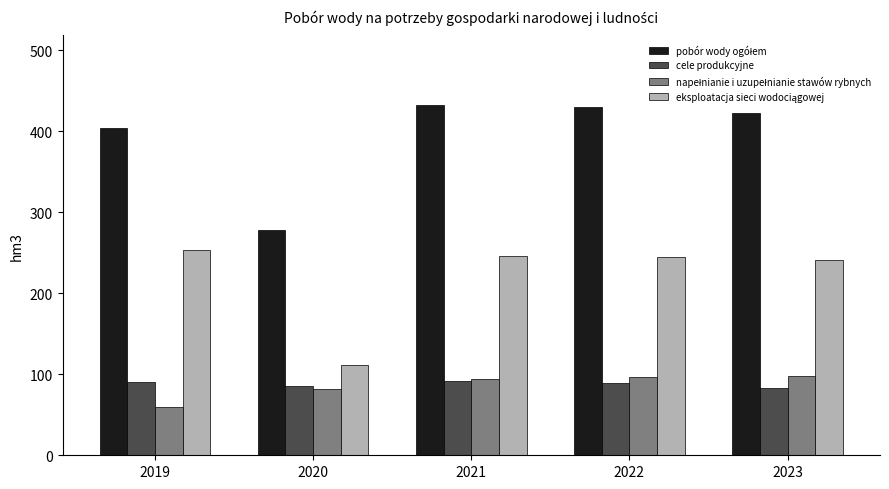

What is the spread (max minus min) of values at 2023?

339.3